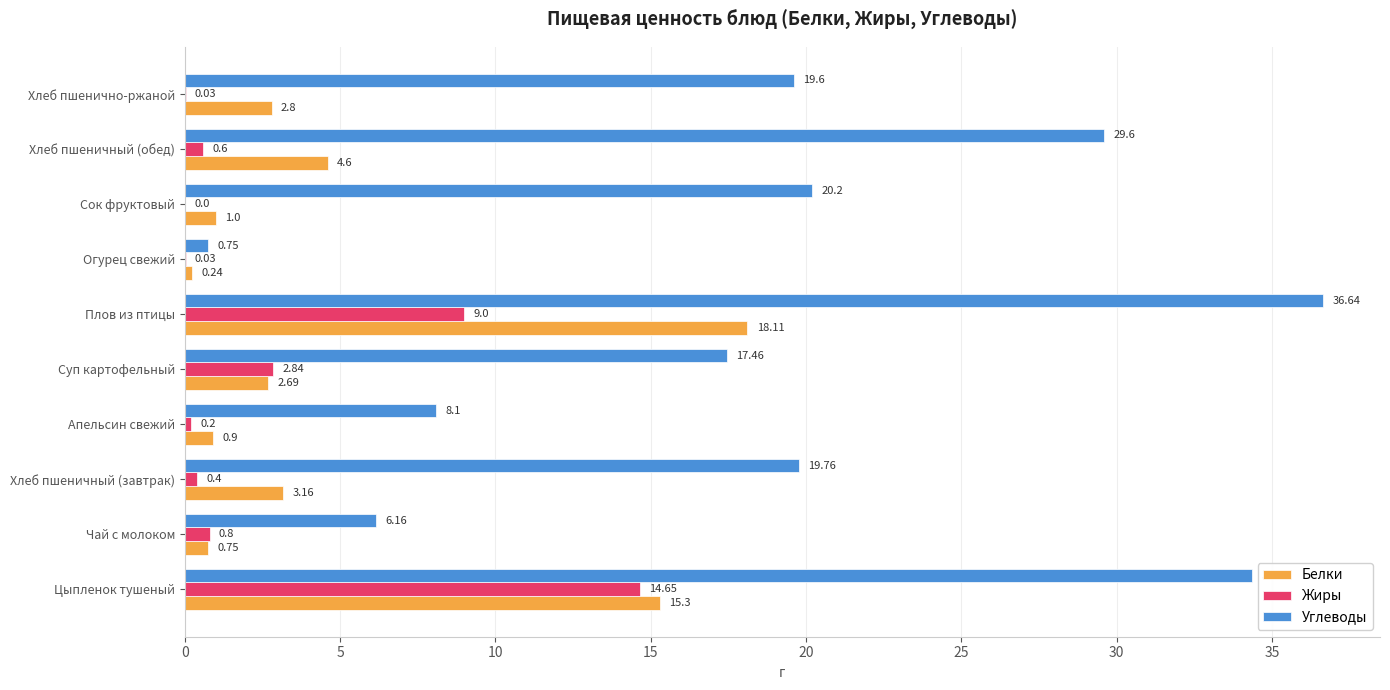

At which category is the sum across all series the highest?

Цыпленок тушеный